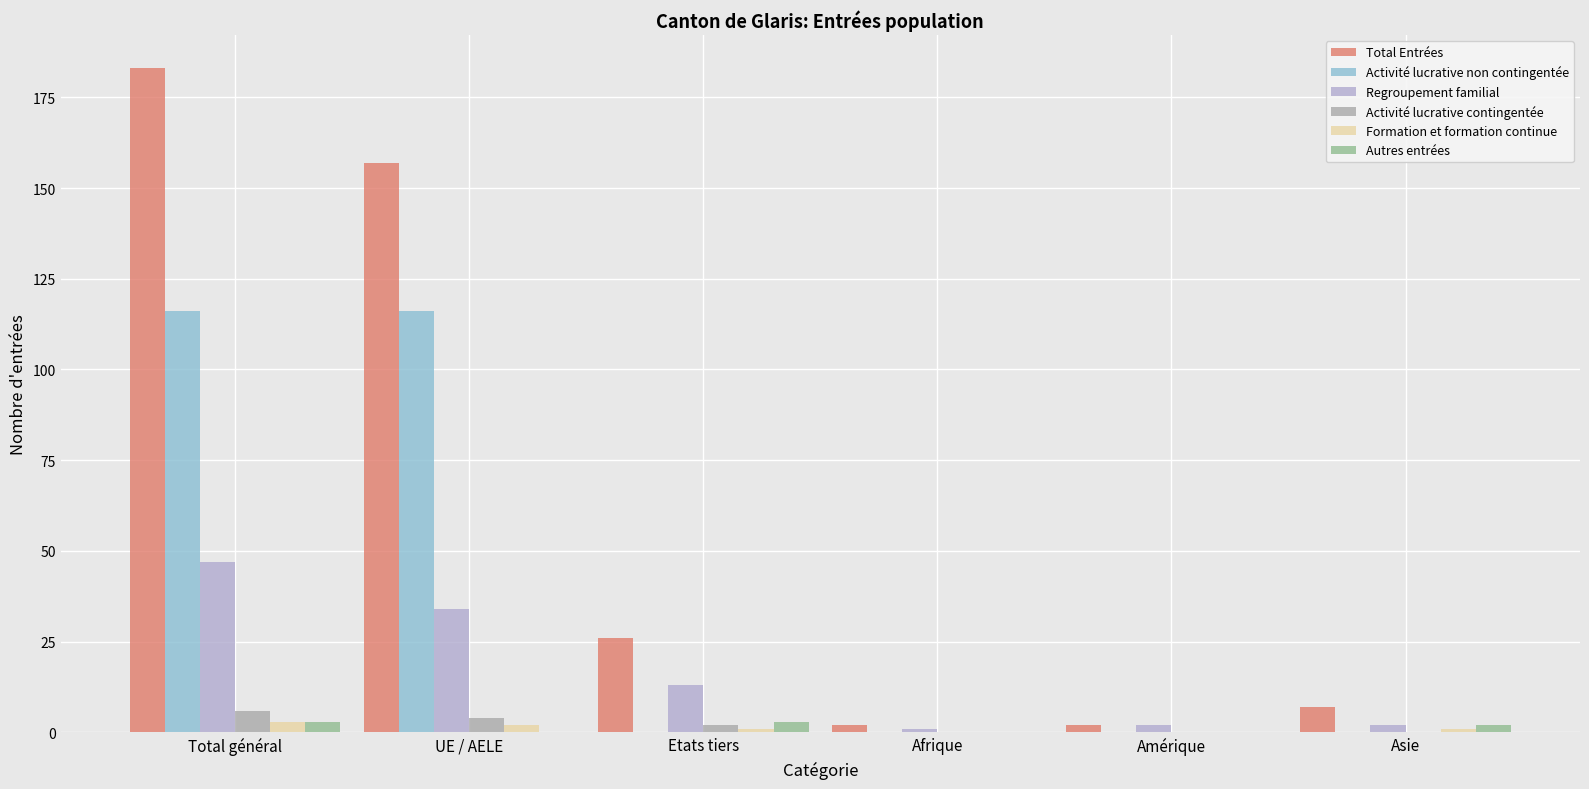

Reading right to left, list all the values displayed in this chart.

Total Entrées: 7	2	2	26	157	183
Activité lucrative non contingentée: 0	0	0	0	116	116
Regroupement familial: 2	2	1	13	34	47
Activité lucrative contingentée: 0	0	0	2	4	6
Formation et formation continue: 1	0	0	1	2	3
Autres entrées: 2	0	0	3	0	3